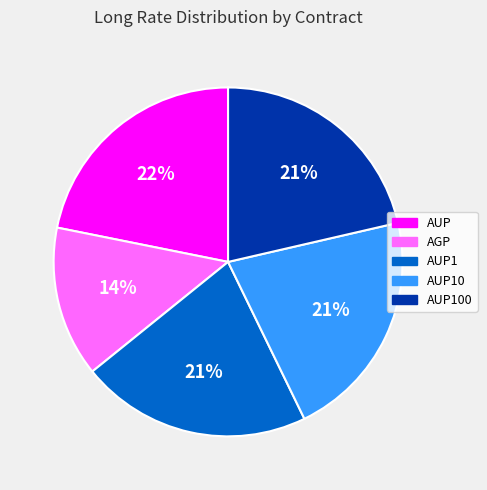

Which slice is the smallest?

AGP